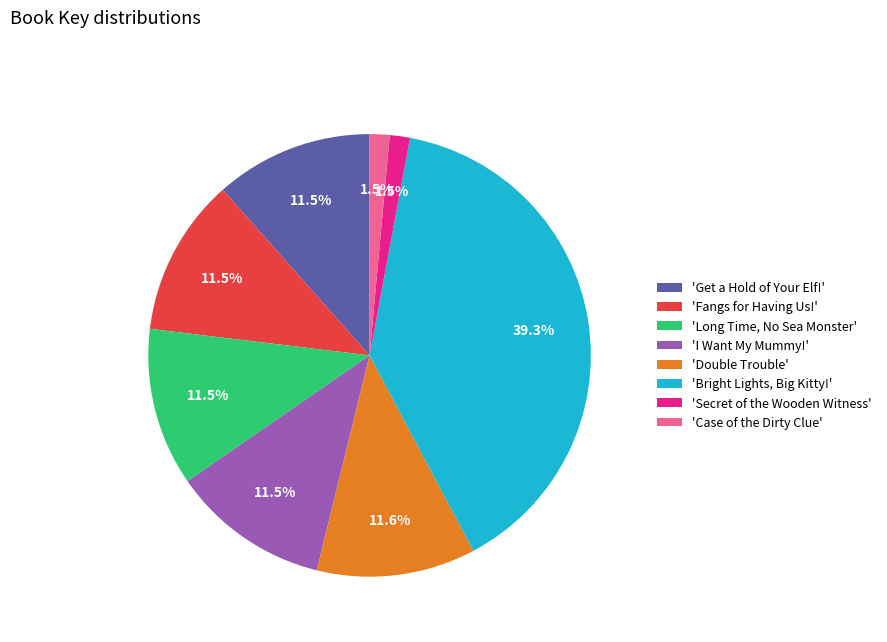

Is 'Case of the Dirty Clue' the majority of the pie?

No